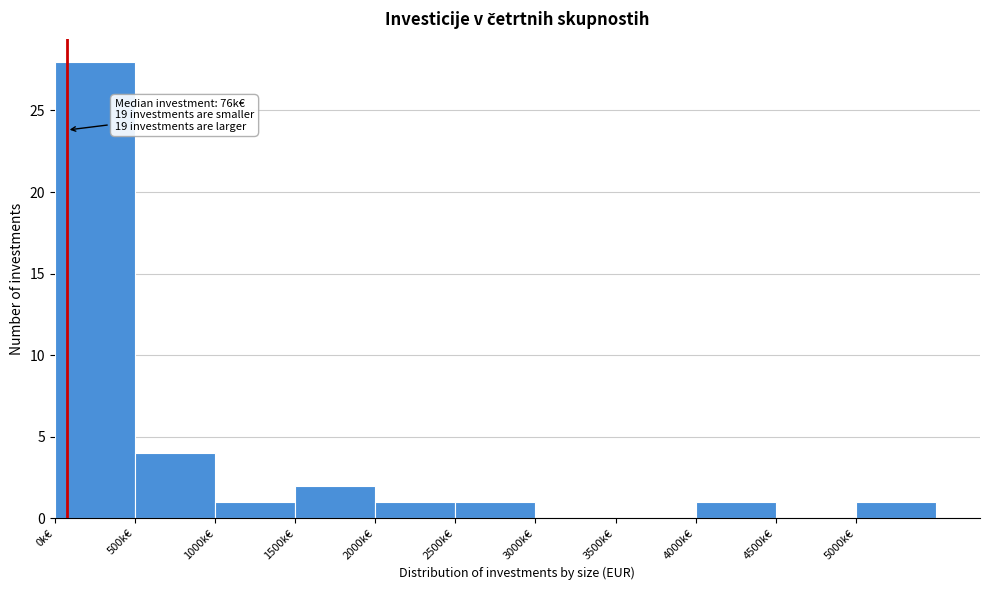

Reading left to right, list all the values displayed in this chart.

0k€=28	500k€=4	1000k€=1	1500k€=2	2000k€=1	2500k€=1	3000k€=0	3500k€=0	4000k€=1	4500k€=0	5000k€=1